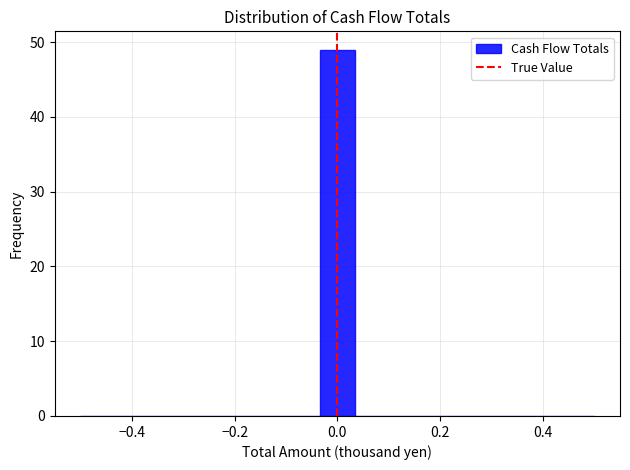

Read against the x-axis, roughly where is the centre of the tallest bar?

0.00